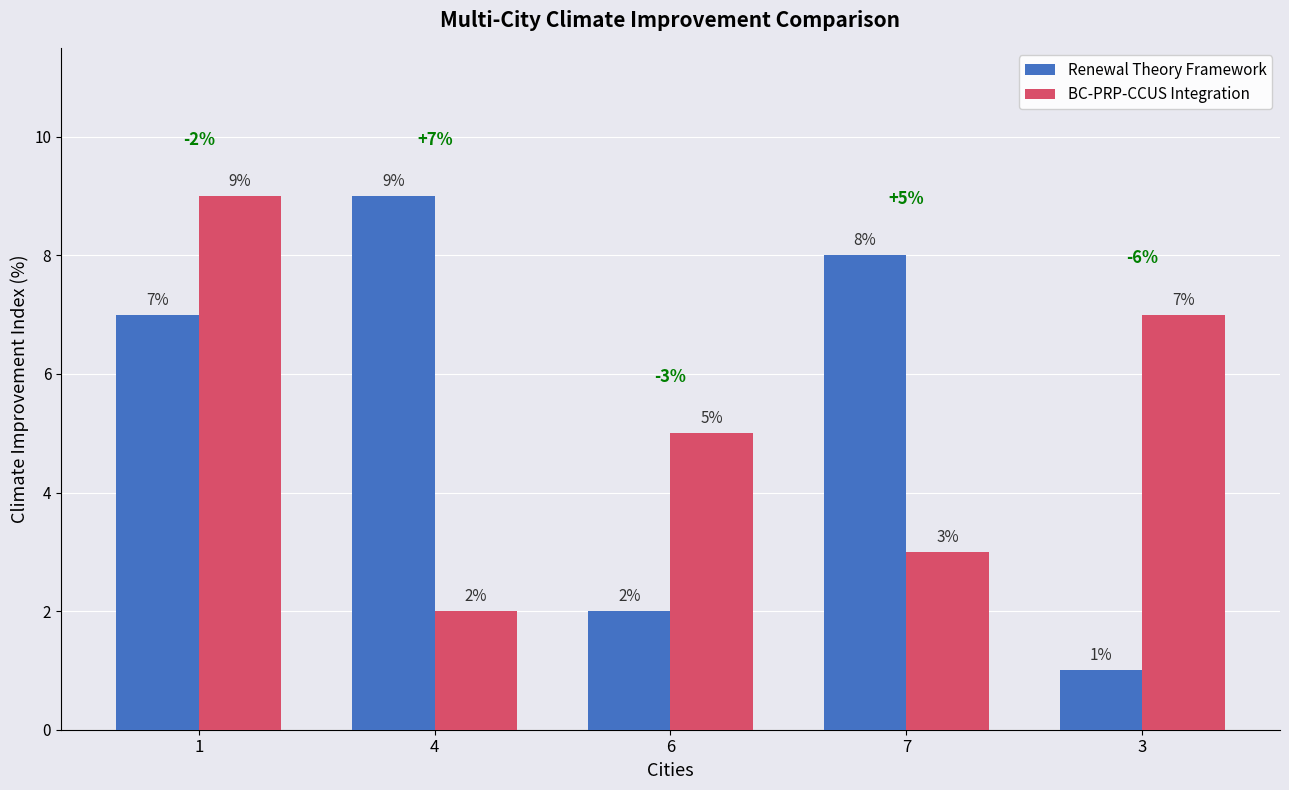

What is the difference between the maximum and minimum values in the Renewal Theory Framework series?

8